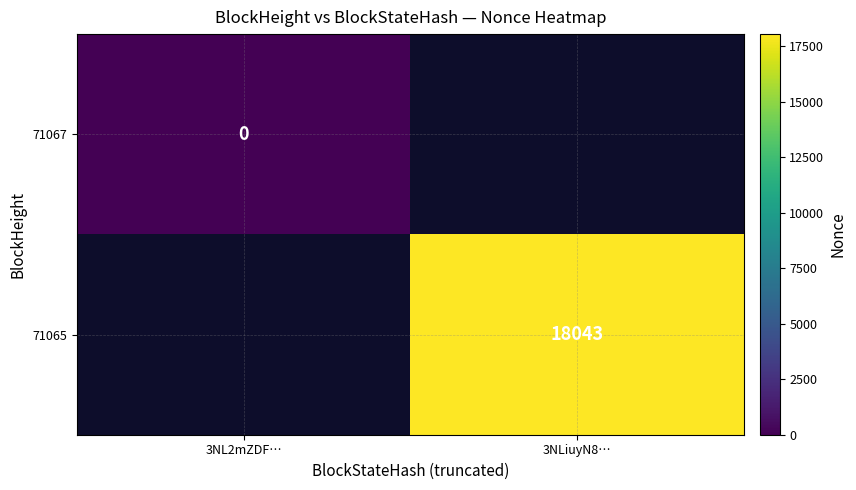

Is the value of 71067 at 3NL2mZDF… greater than the value of 71065 at 3NLiuyN8…?

No